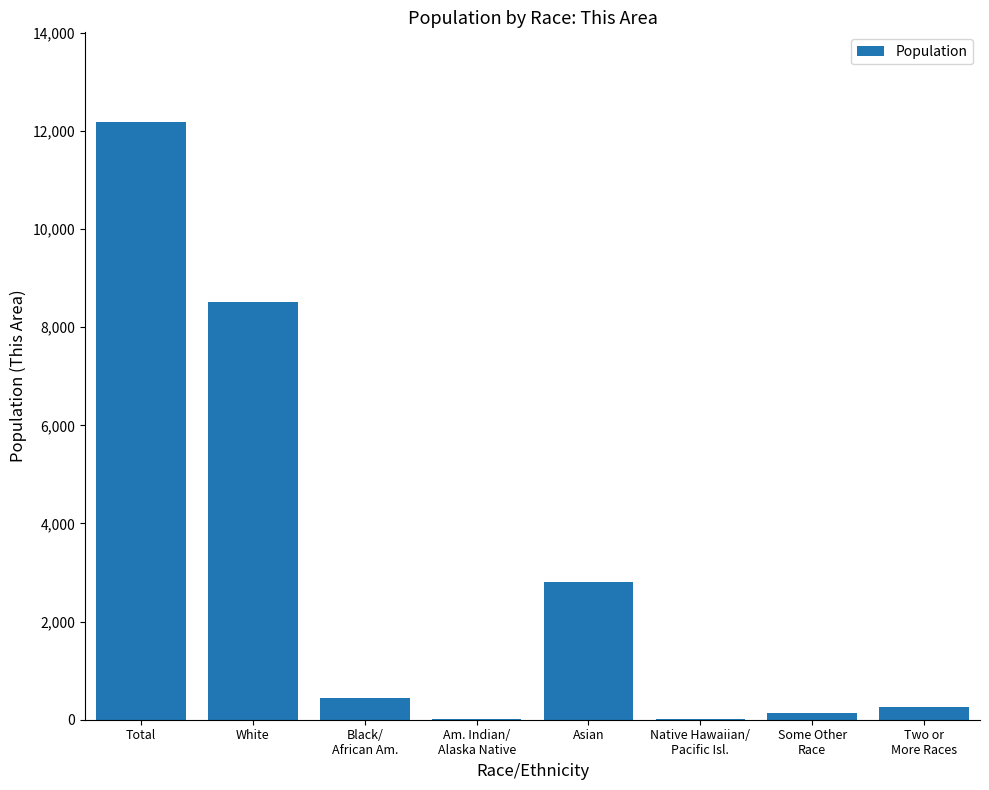

The value at Two or
More Races is 268. True or false?

True